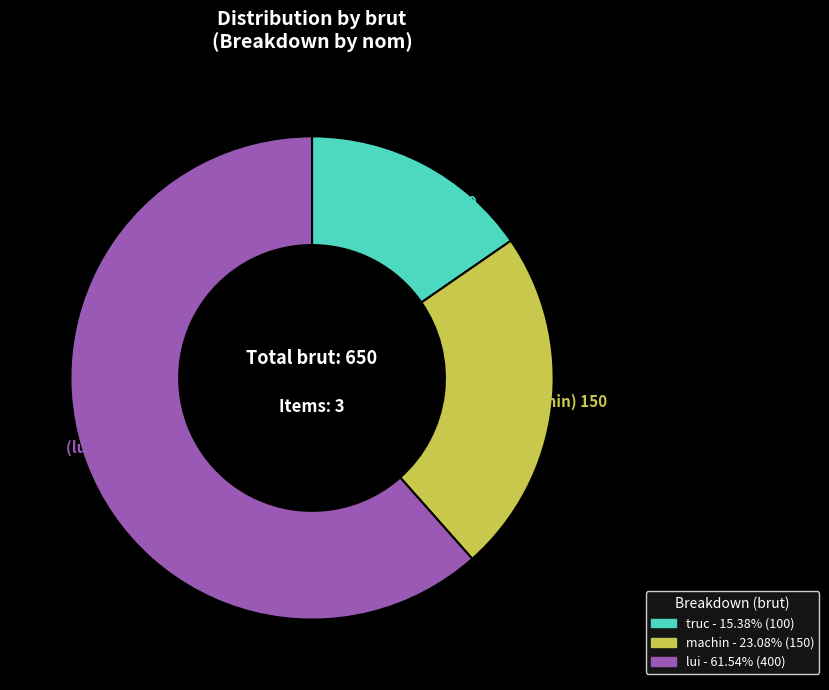

Which category has the smallest portion of the pie?

truc